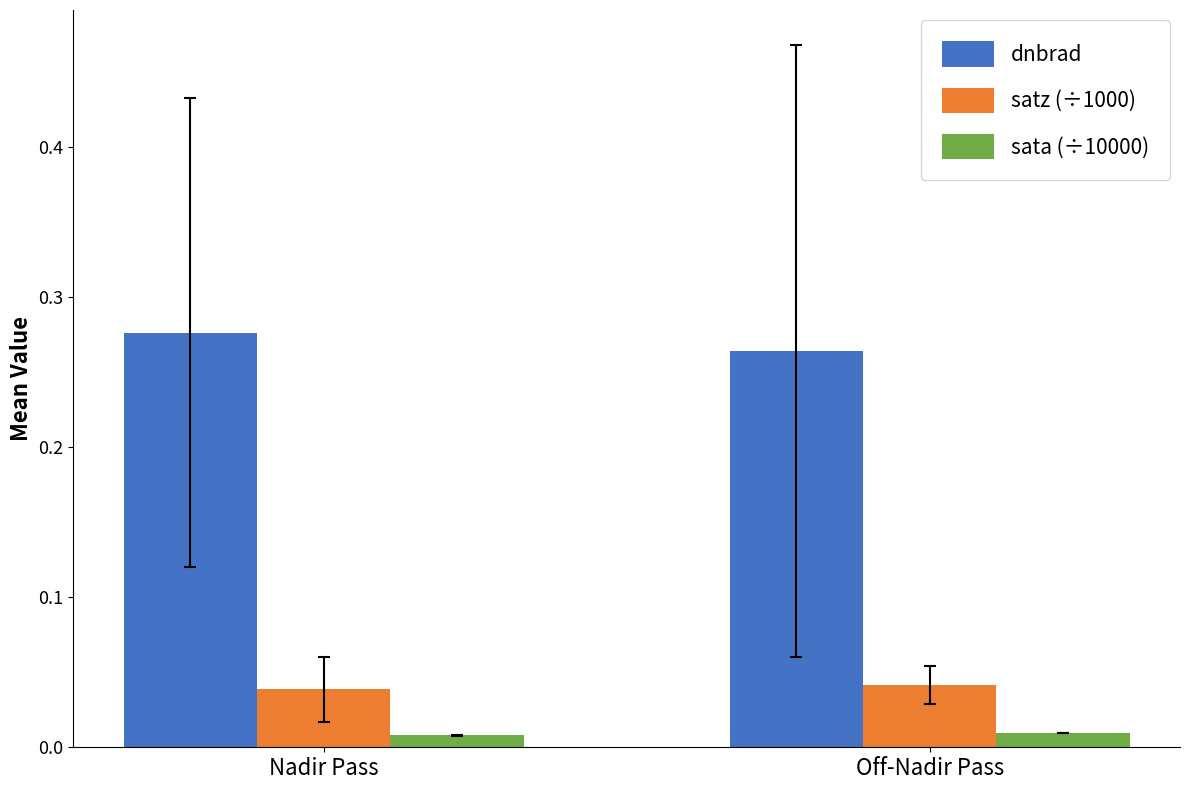

True or false: satz (÷1000) has a value of 0.1 at Nadir Pass.

False